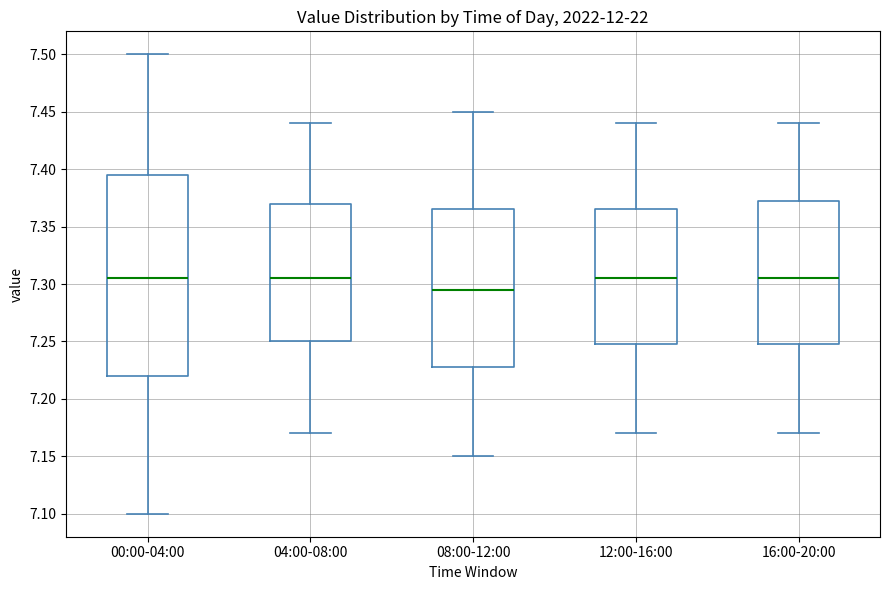

Which box's median line is the lowest?

08:00-12:00